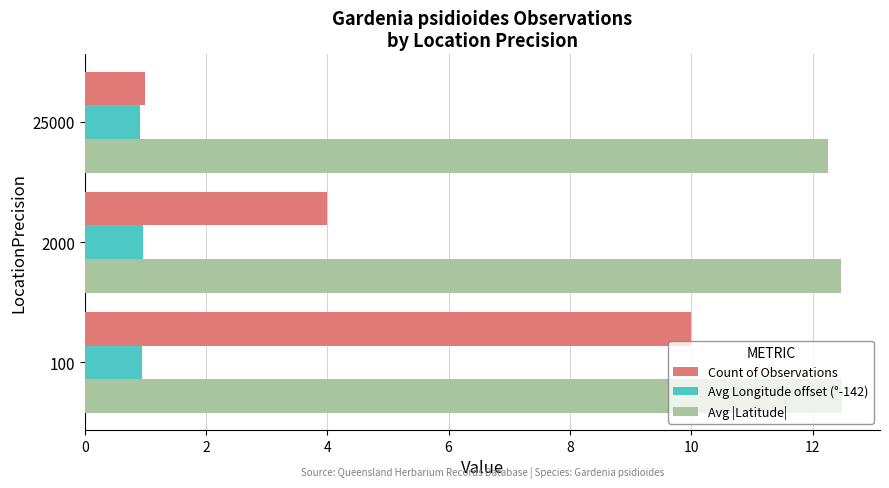

What is the difference between the maximum and second lowest values in the Count of Observations series?

6.0